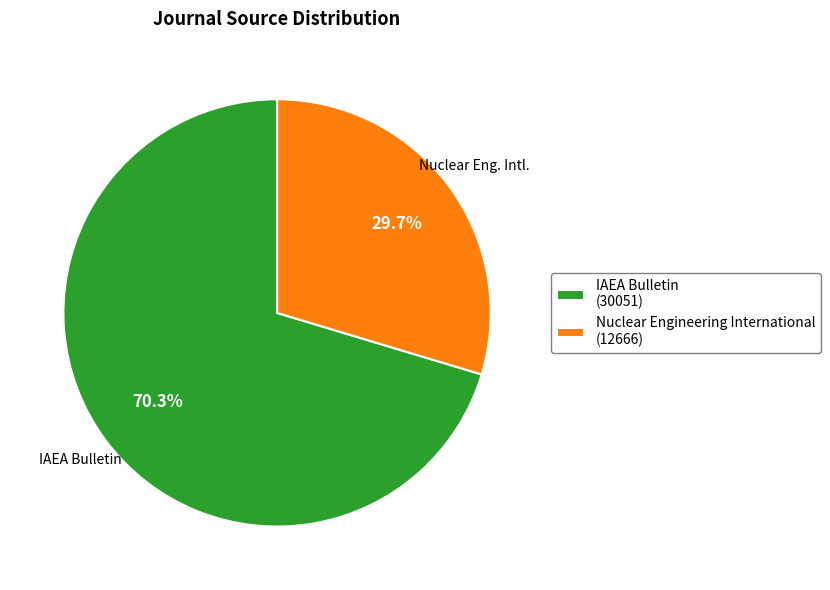

Count the number of slices in the pie.

2